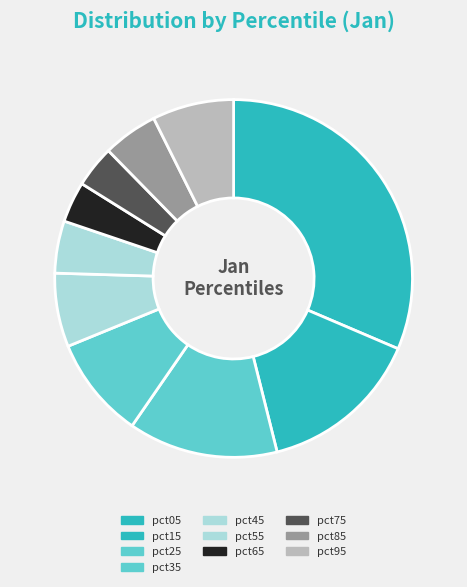

How many segments does this pie chart have?

10